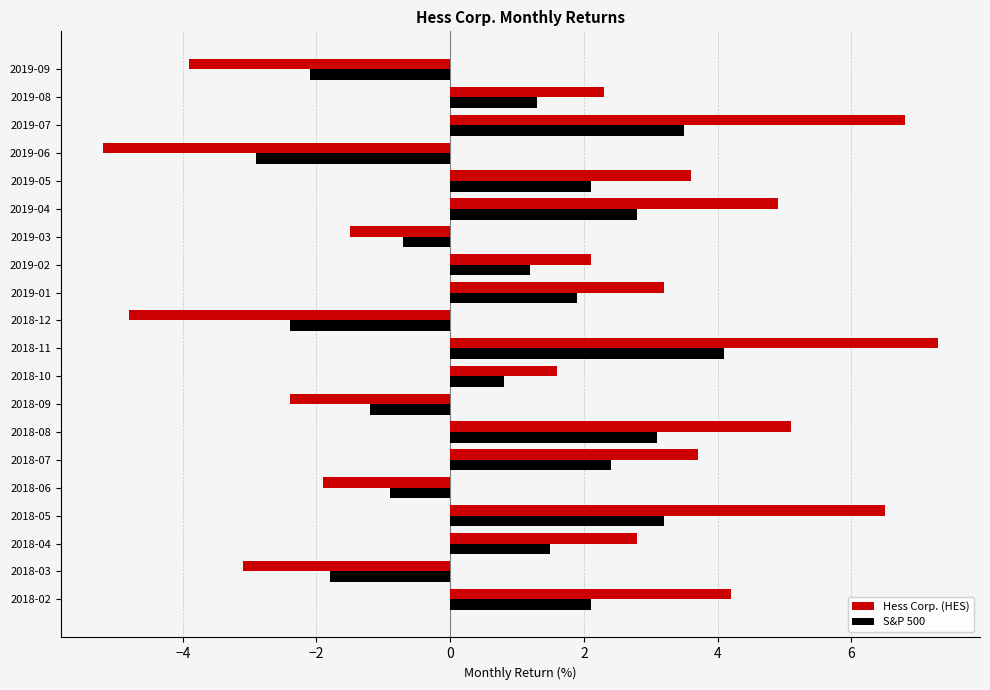

Where is Hess Corp. (HES) nearest to the value 1?

2018-10